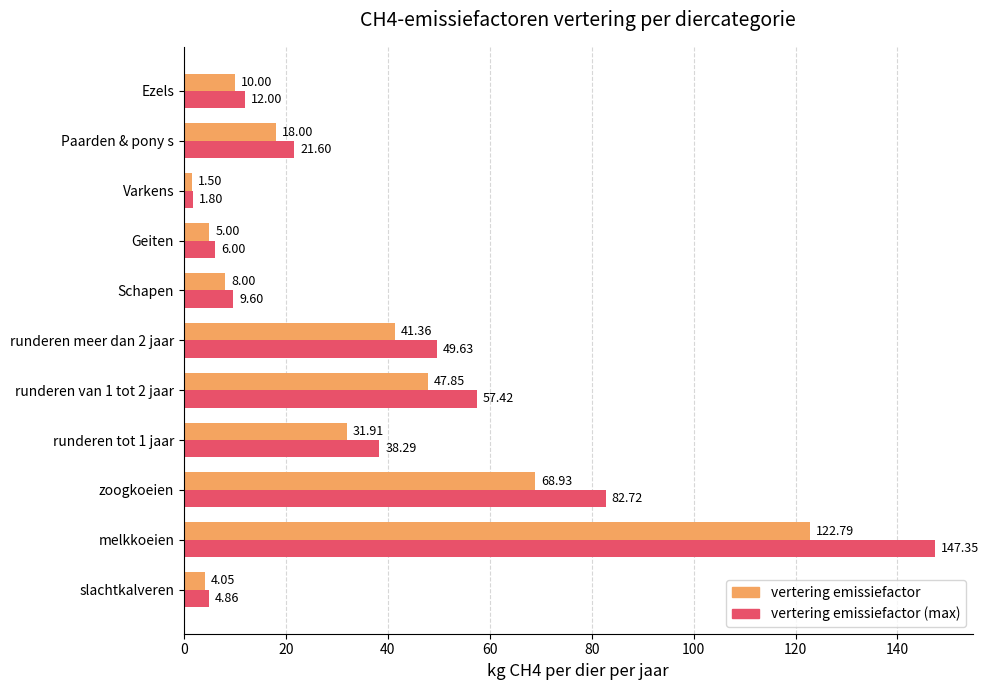

What is the sum of all vertering emissiefactor (max) values?

431.3